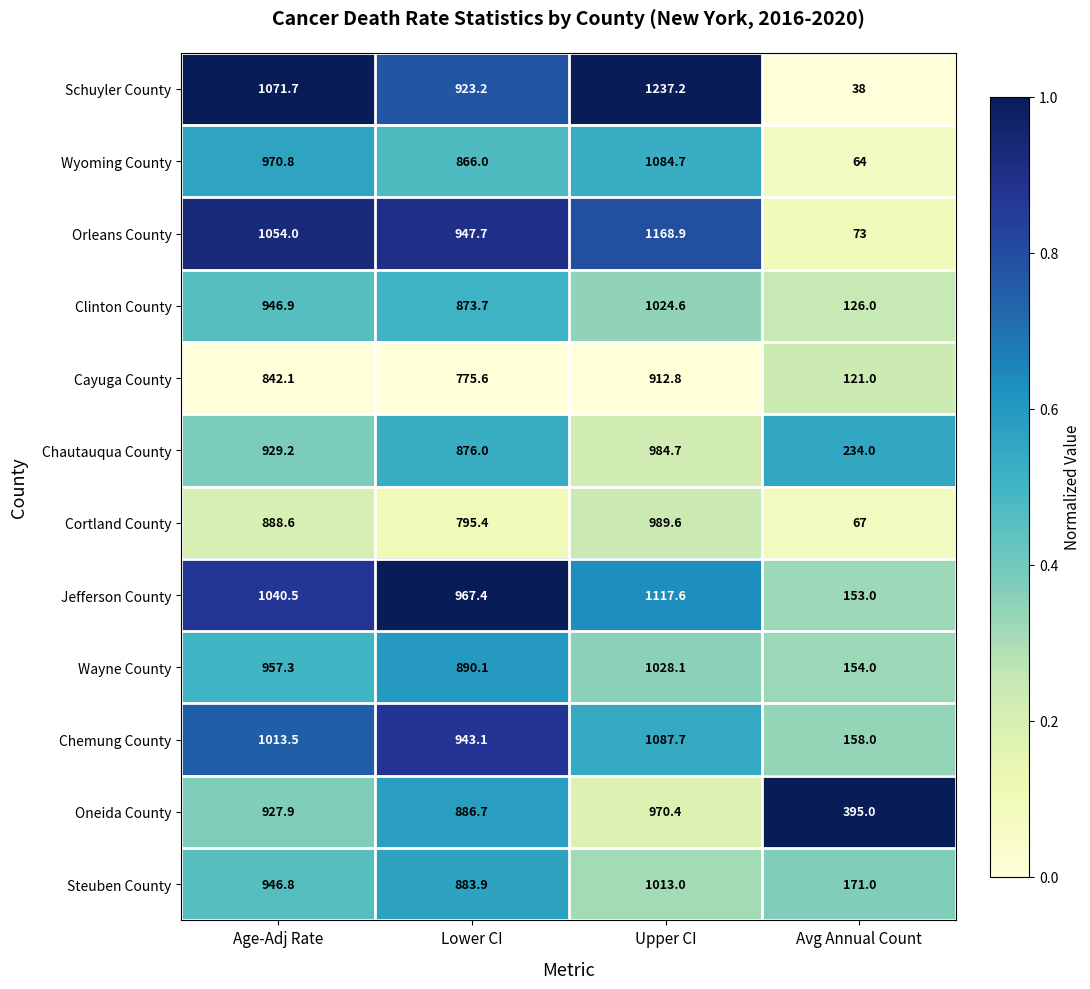

Is it true that Chautauqua County equals 929.2 at Age-Adj Rate?

True